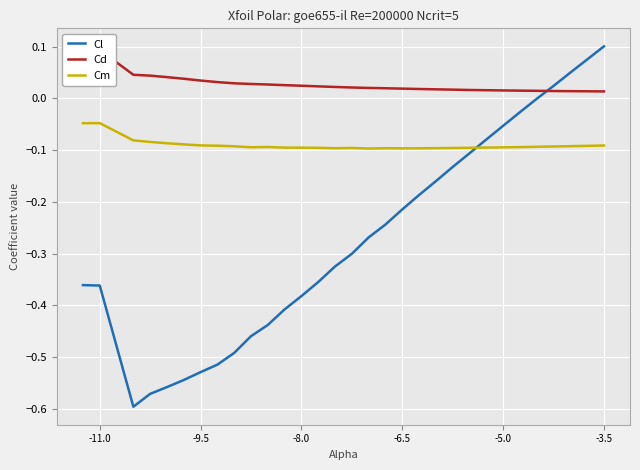

How many values in the Cl series exceed 0?

3